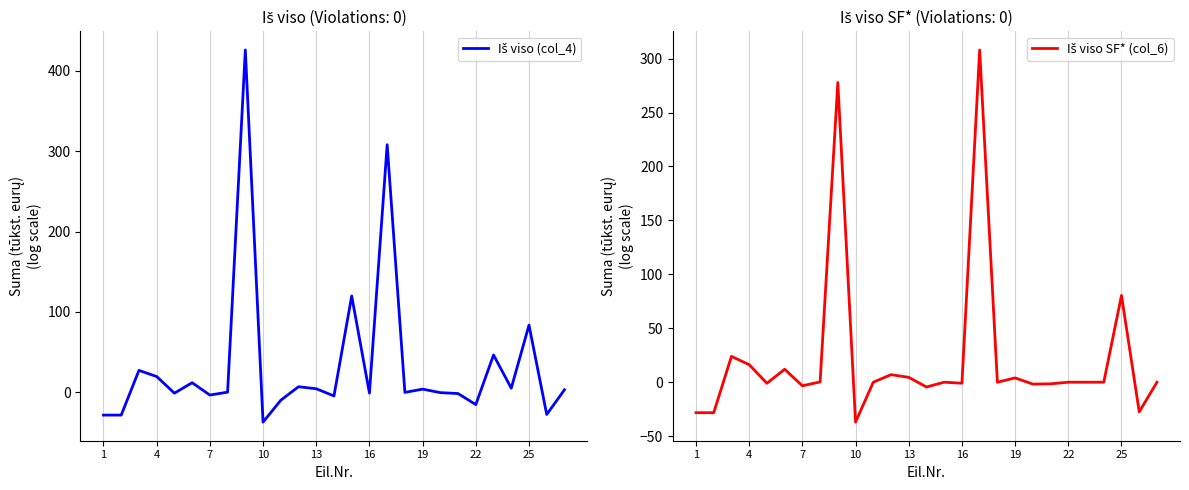

How many values in the Iš viso SF* (col_6) series exceed 0?

10